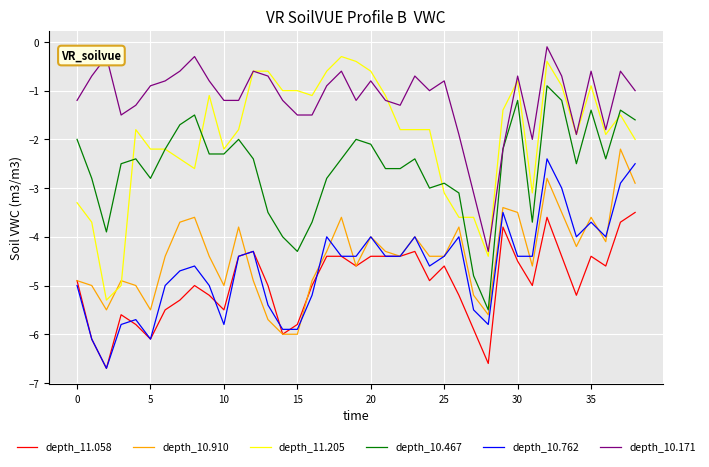

What is the difference between the second highest and minimum values in the depth_10.762 series?

4.2